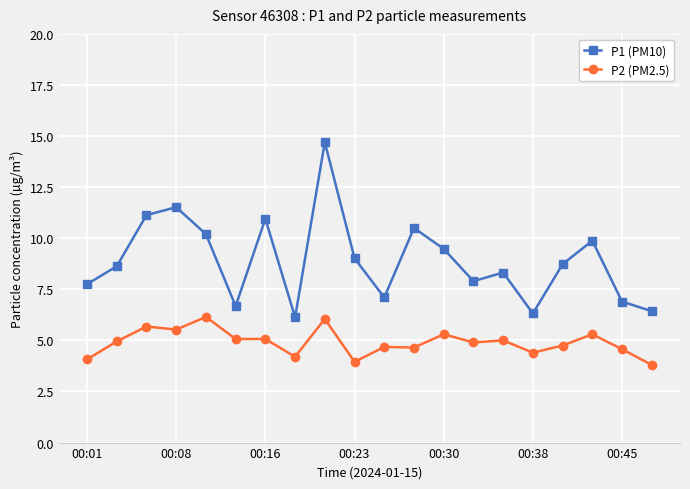

Which series has the largest range (max minus min)?

P1 (PM10)